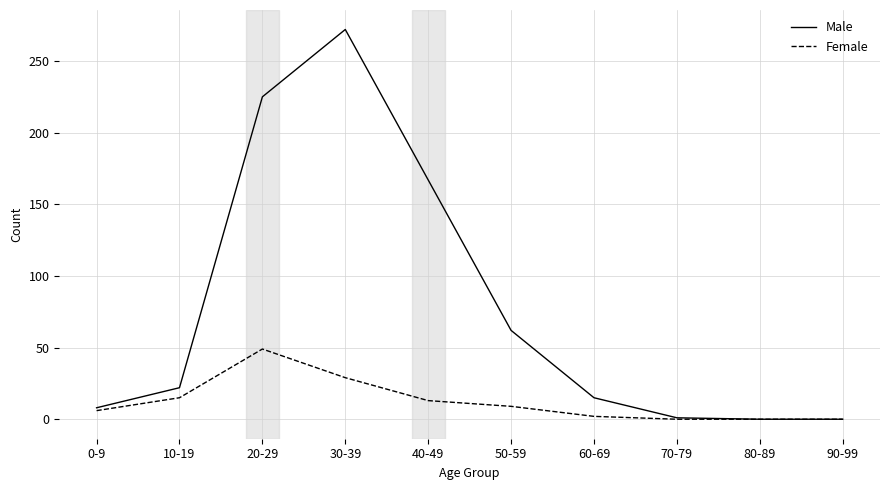

Is the value of Male at 20-29 greater than the value of Female at 40-49?

Yes